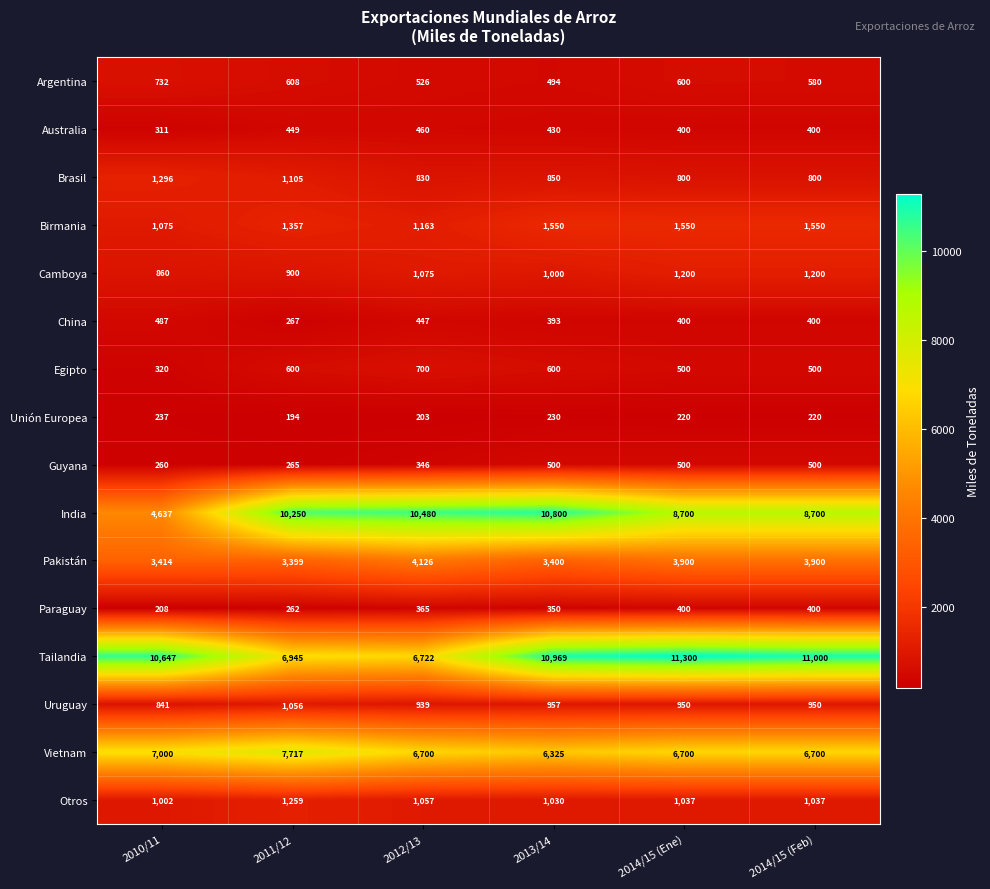

Rank the series by their maximum value, from highest to lowest.

Tailandia, India, Vietnam, Pakistán, Birmania, Brasil, Otros, Camboya, Uruguay, Argentina, Egipto, Guyana, China, Australia, Paraguay, Unión Europea